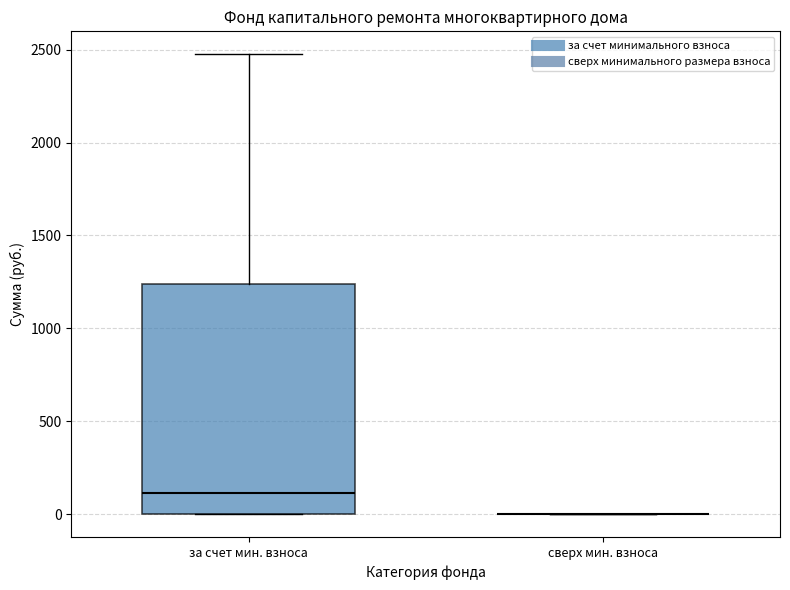

Where does the upper whisker of the box for за счет мин. взноса end on the y-axis? The values are not printed on the chart, so give them approximately, as read against the axis.

2450